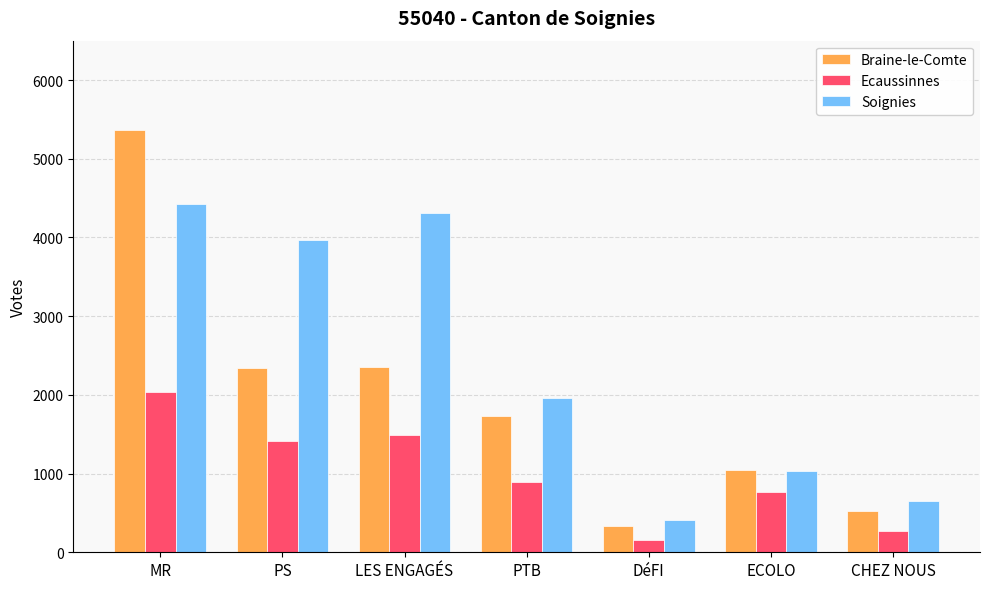

What is the total value across all series at ECOLO?

2847